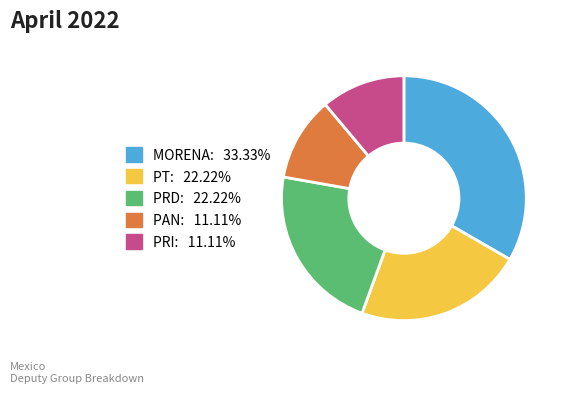

How many slices are in this pie chart?

5